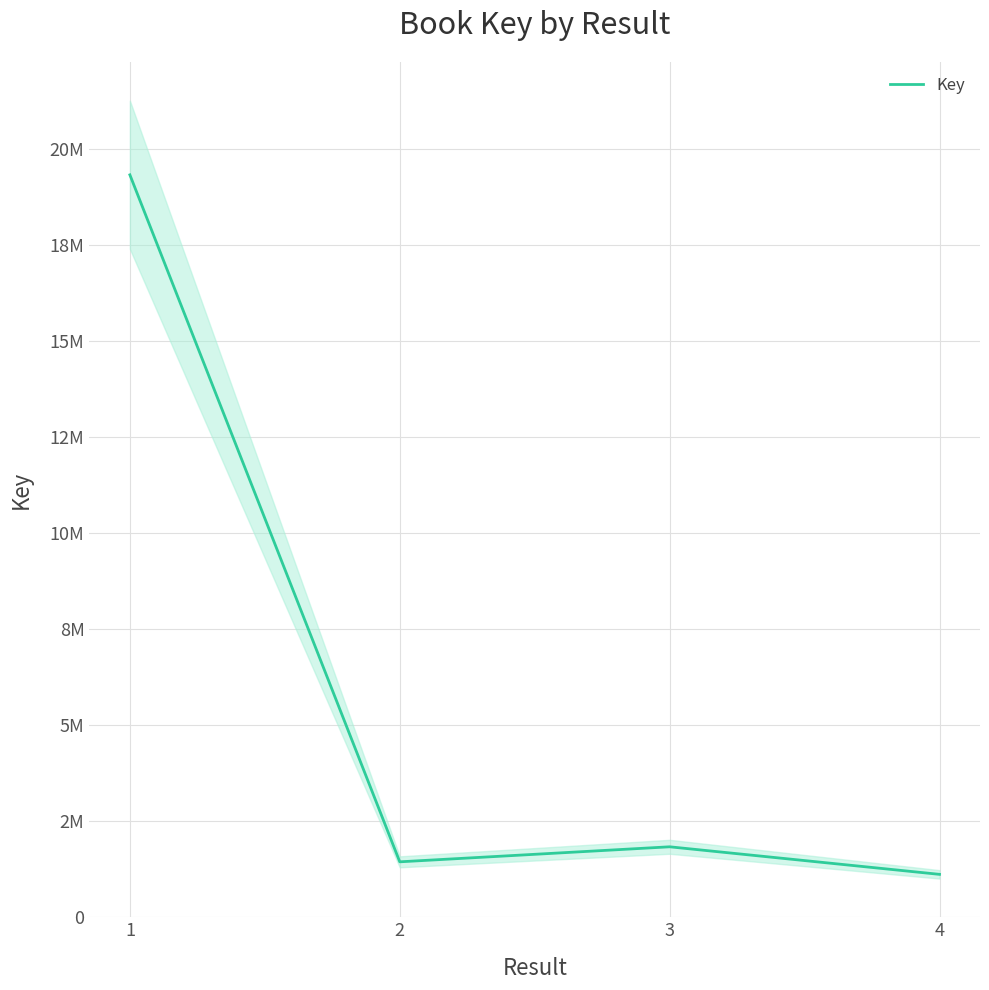

How many interior local valleys (lower than both neighbors) does the data have?

1